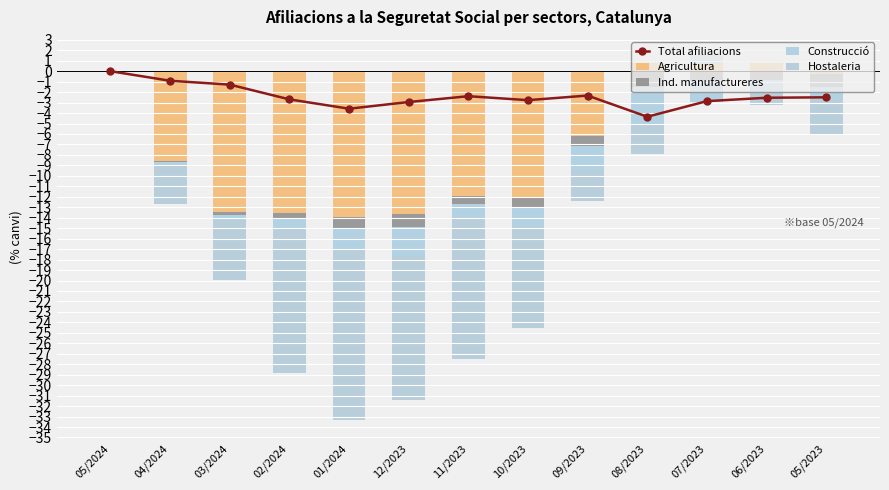

Which category has the lowest value in the Agricultura series?

05/2024